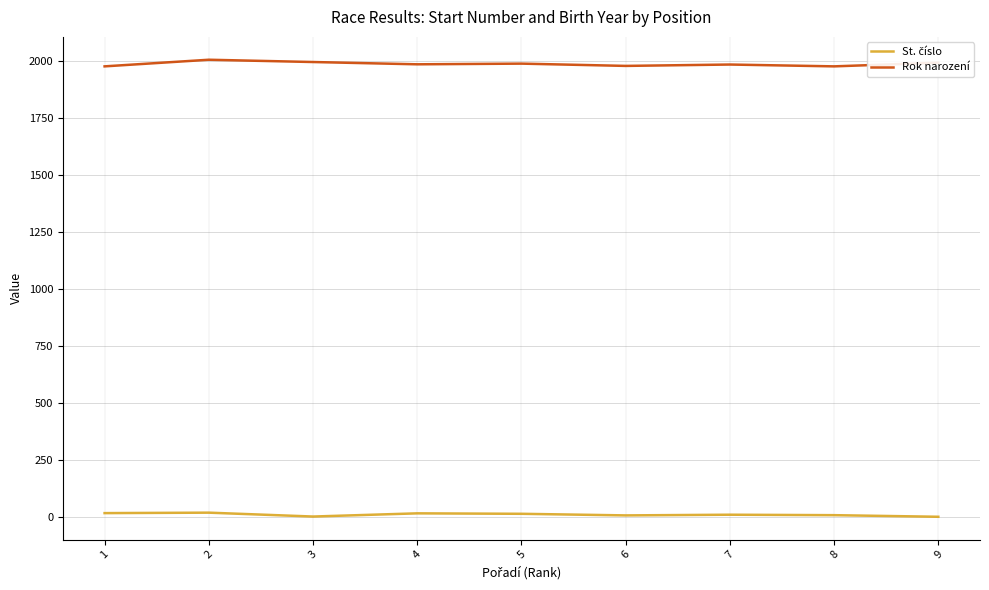

The value of Rok narození at 4 is 571. True or false?

False